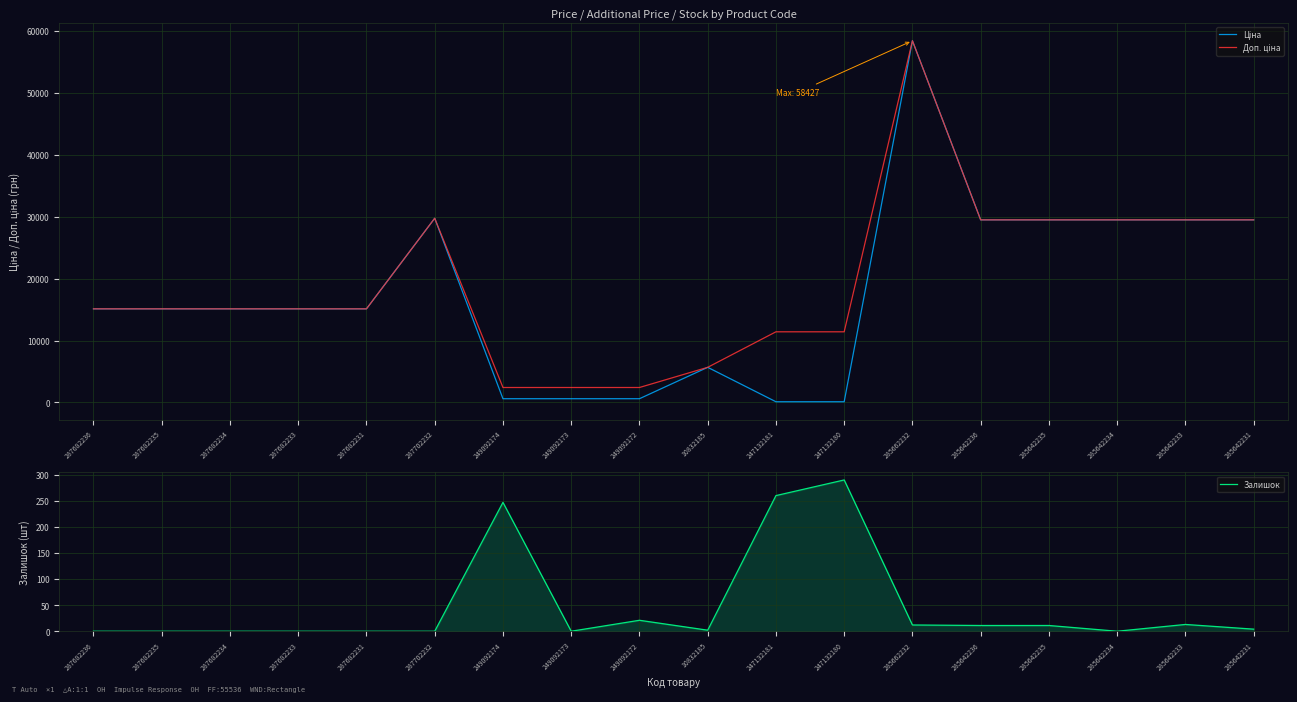

How many times do Ціна and Залишок cross each other?

2